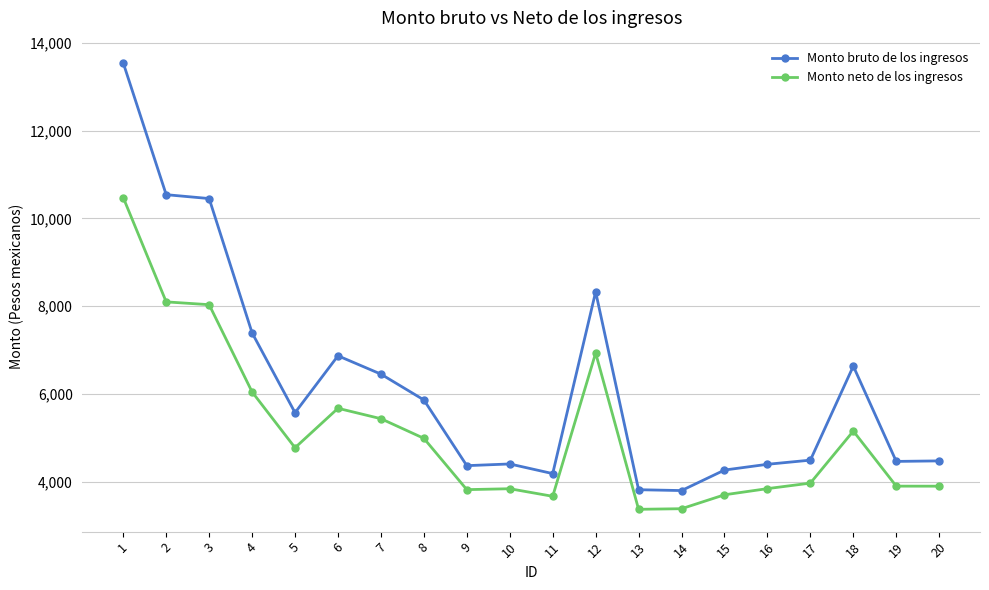

What is the spread (max minus min) of values at 10?

563.9